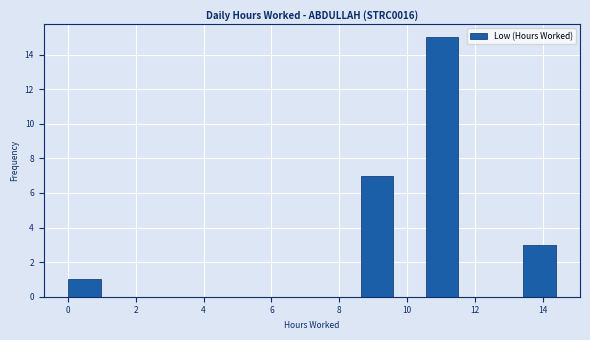

How tall is the bar that spans 8.6 to 9.6 on the x-axis? Neither the bar edges nor the heights are printed on the chart, so give them approximately, as read against the axes.

7